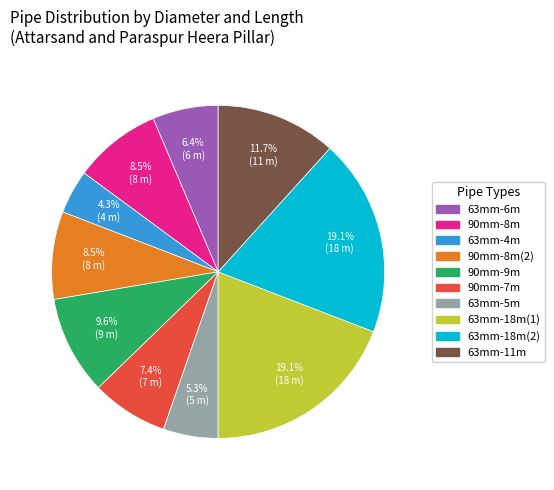

Is there a majority slice in this chart?

No